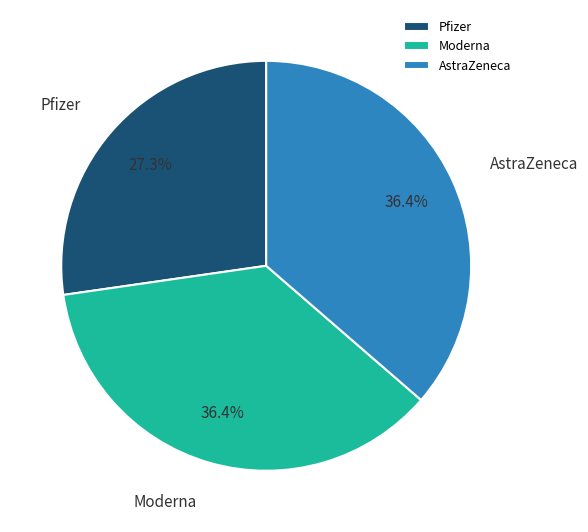

Is there any slice that represents more than half of the pie?

No